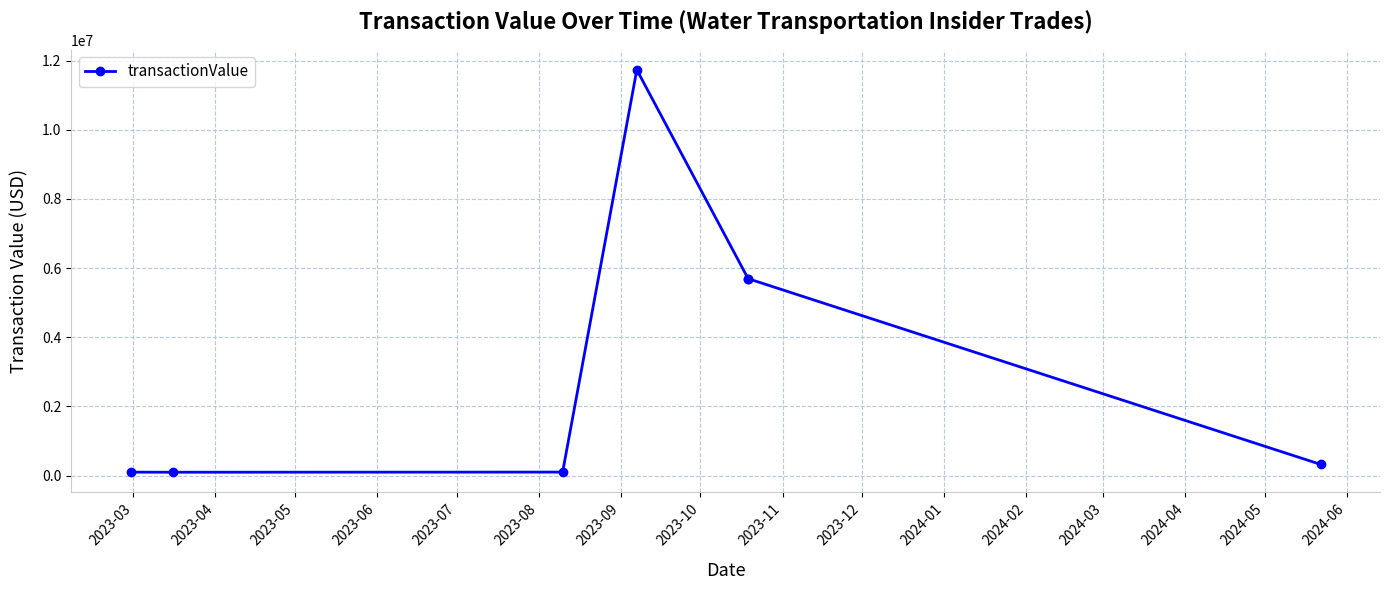

How many distinct data groups are displayed?

1